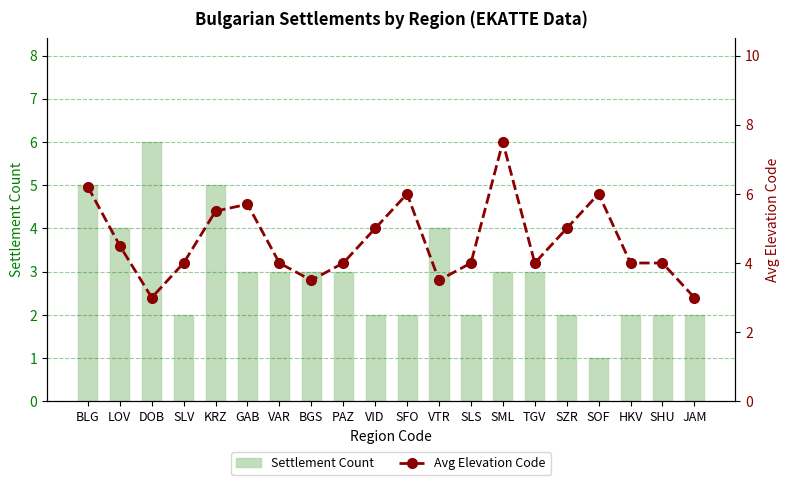

What is the sum of all Avg Elevation Code values?

92.4